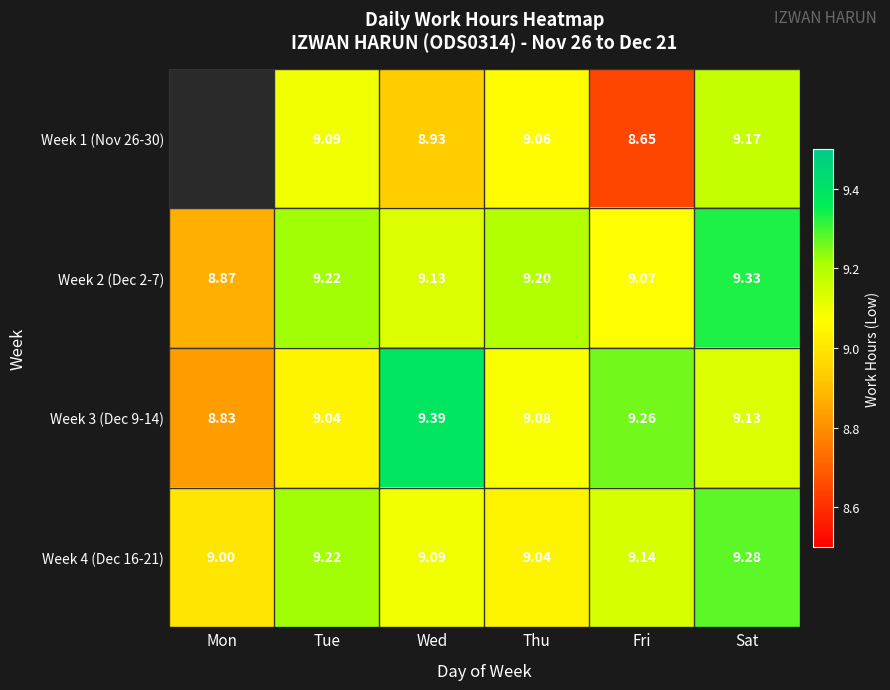

What is the minimum value for Week 2 (Dec 2-7)?

8.9